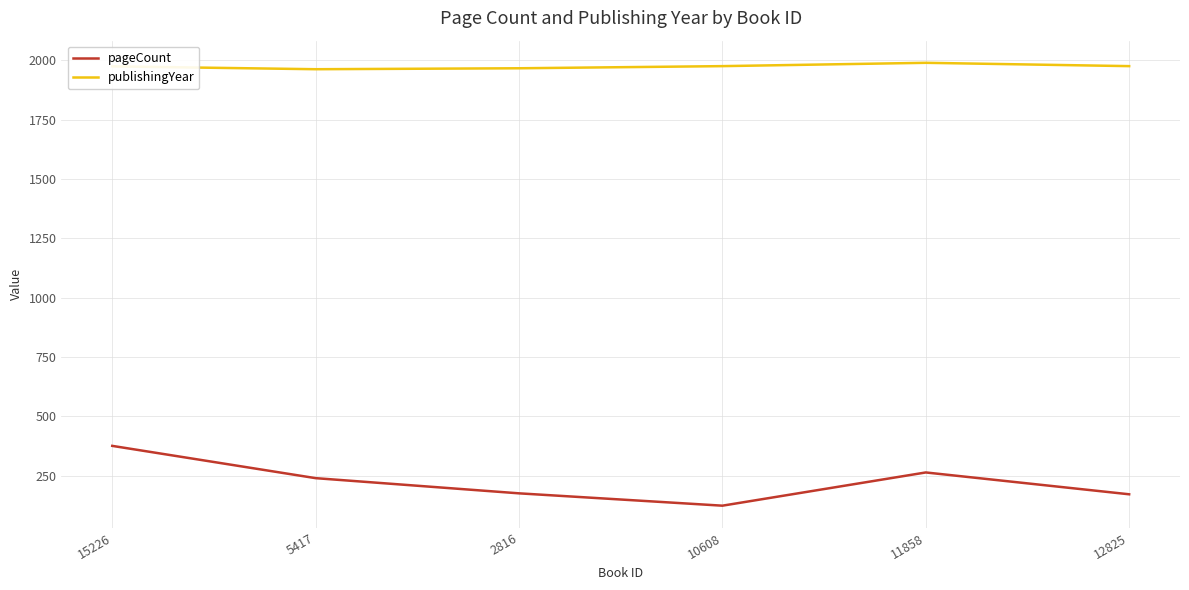

How many interior local peaks does the pageCount series have?

1